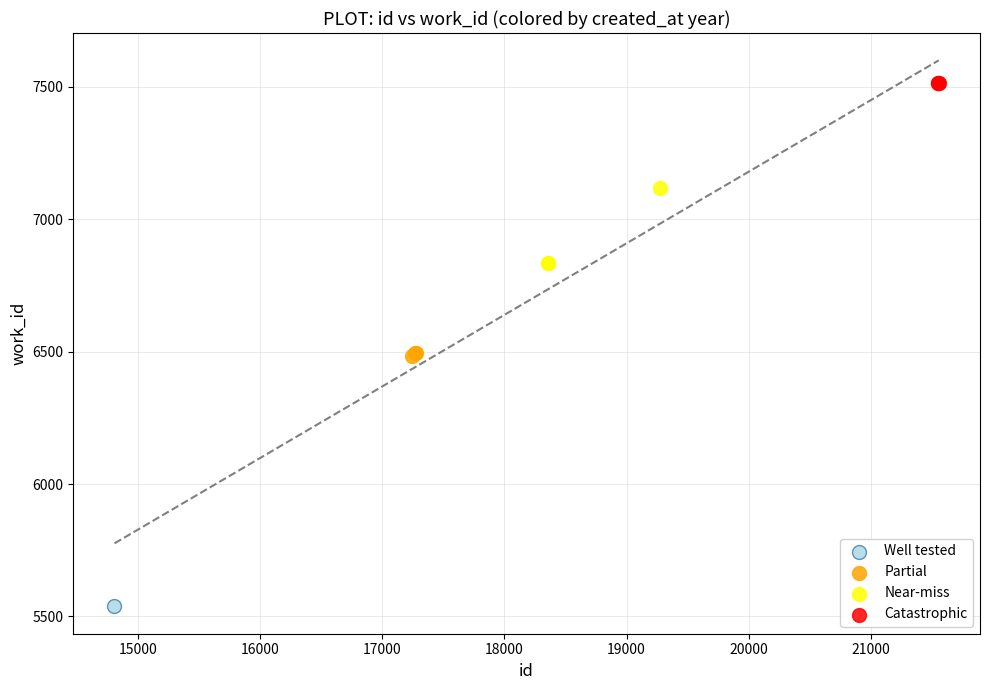

What are all the series names shown in the legend?

Well tested, Partial, Near-miss, Catastrophic